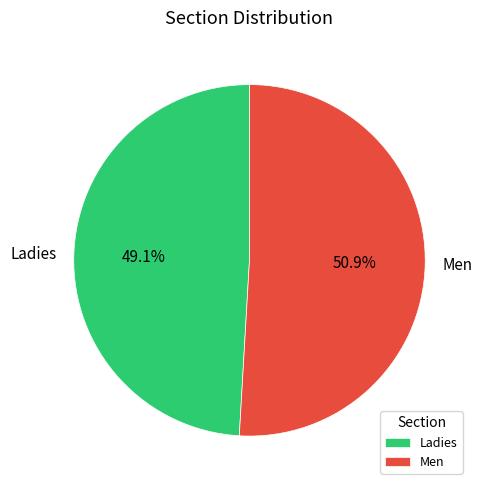

Approximately how many times larger is the value at Men compared to Ladies?

1.0